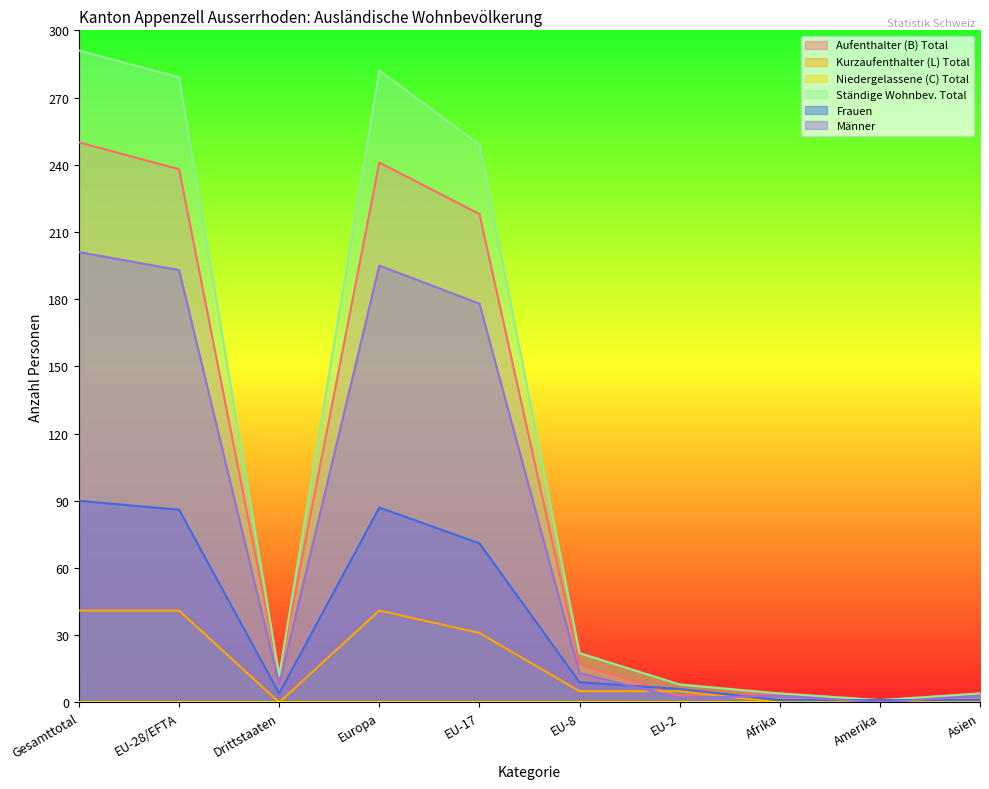

Rank the series at Gesamttotal from highest to lowest value.

Ständige Wohnbev. Total, Aufenthalter (B) Total, Männer, Frauen, Kurzaufenthalter (L) Total